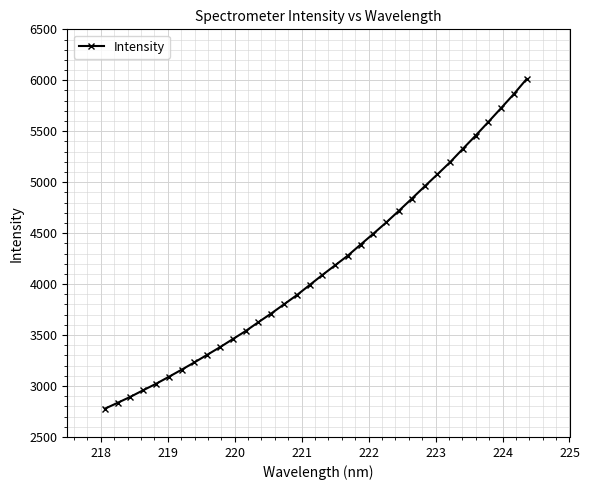

What is the value of the 29th point from the left?

5327.9